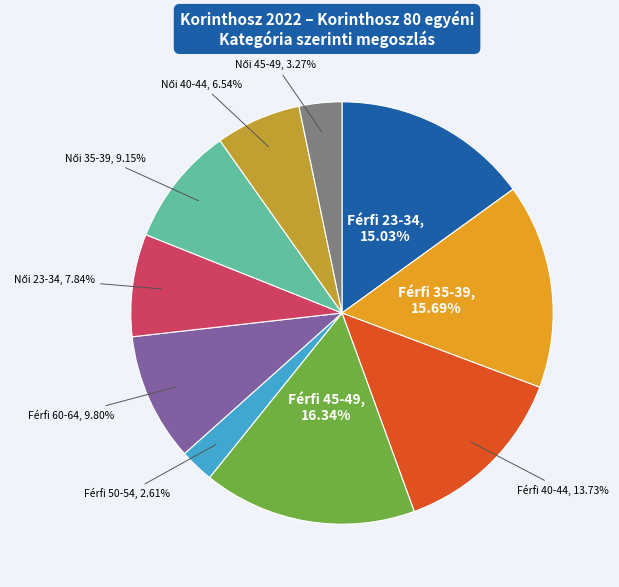

Is there any slice that represents more than half of the pie?

No